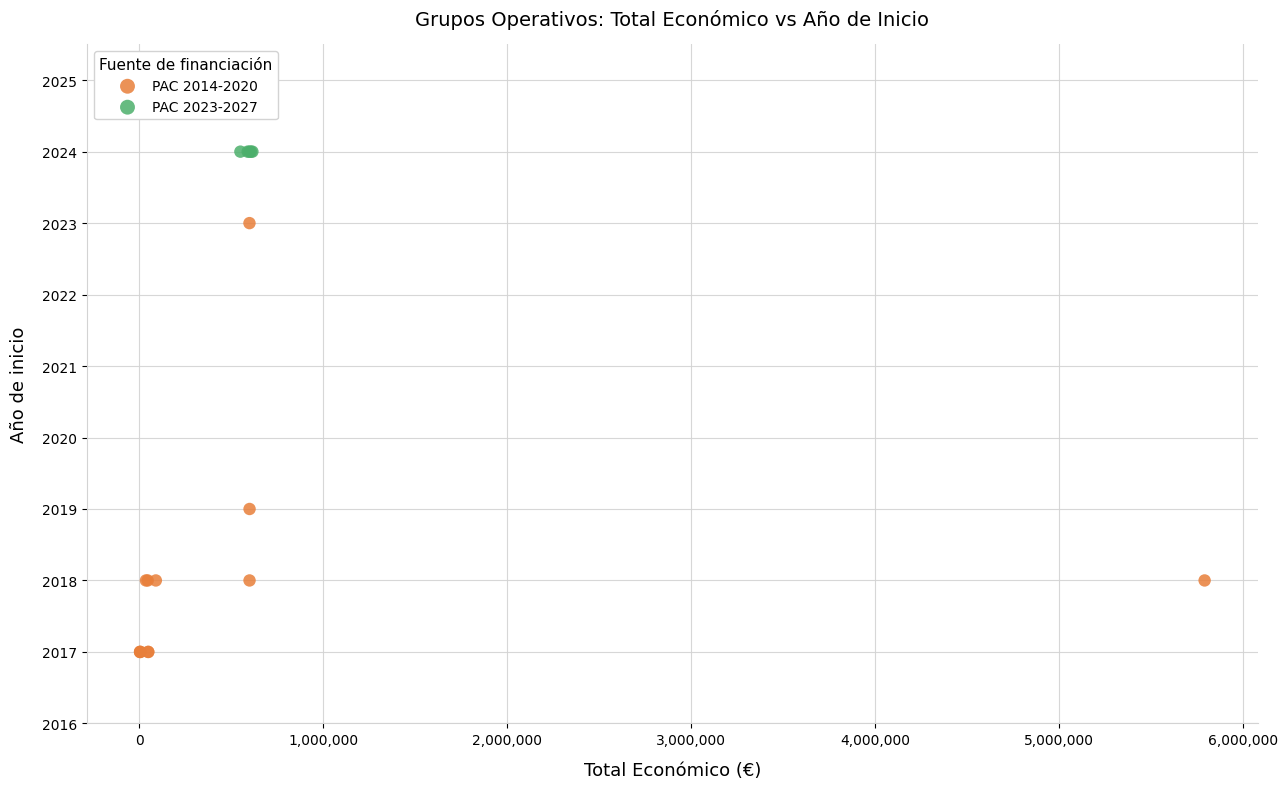

Which series contains the highest Y value?

PAC 2023-2027